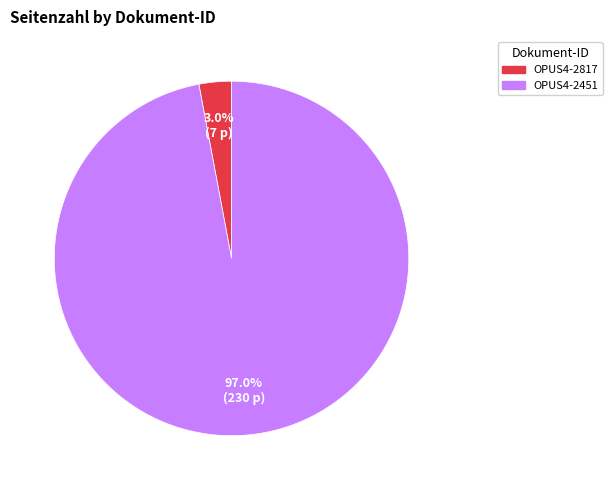

Which category has the biggest portion of the pie?

OPUS4-2451